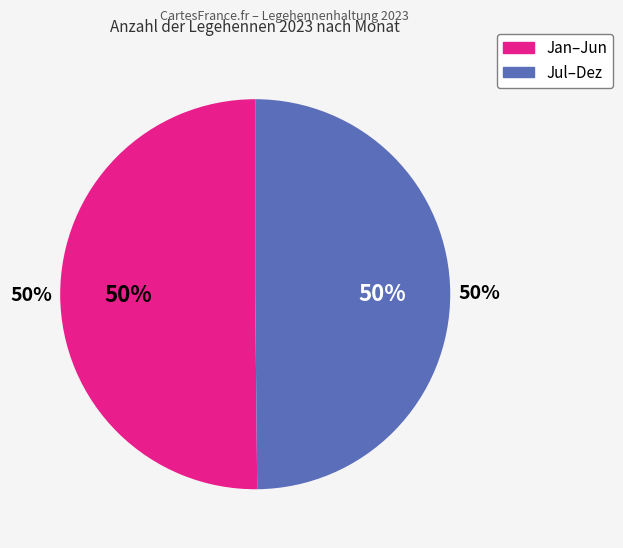

Is it true that Mai is 20% of the pie?

False